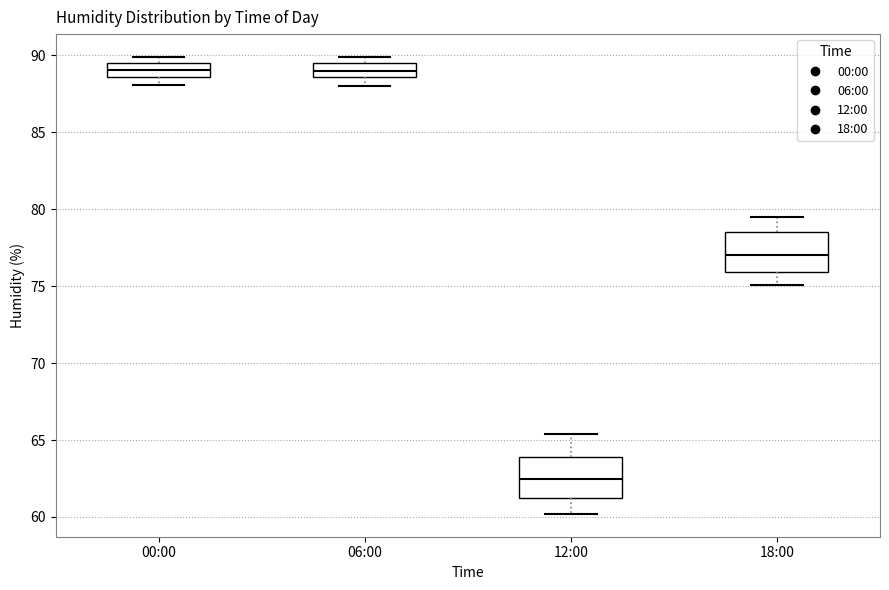

Reading left to right, transcribe this box plot: for each box, give where its median line is, the range the box spans, and where its two whiskers end, as read against the y-axis. The values are not printed on the chart, so give them approximately, as read against the axis.

00:00: median 89.0, box 88.5 to 89.5, whiskers 88.0 to 90.0
06:00: median 89.0, box 88.5 to 89.5, whiskers 88.0 to 90.0
12:00: median 62.5, box 61.5 to 64.0, whiskers 60.0 to 65.5
18:00: median 77.0, box 76.0 to 78.5, whiskers 75.0 to 79.5